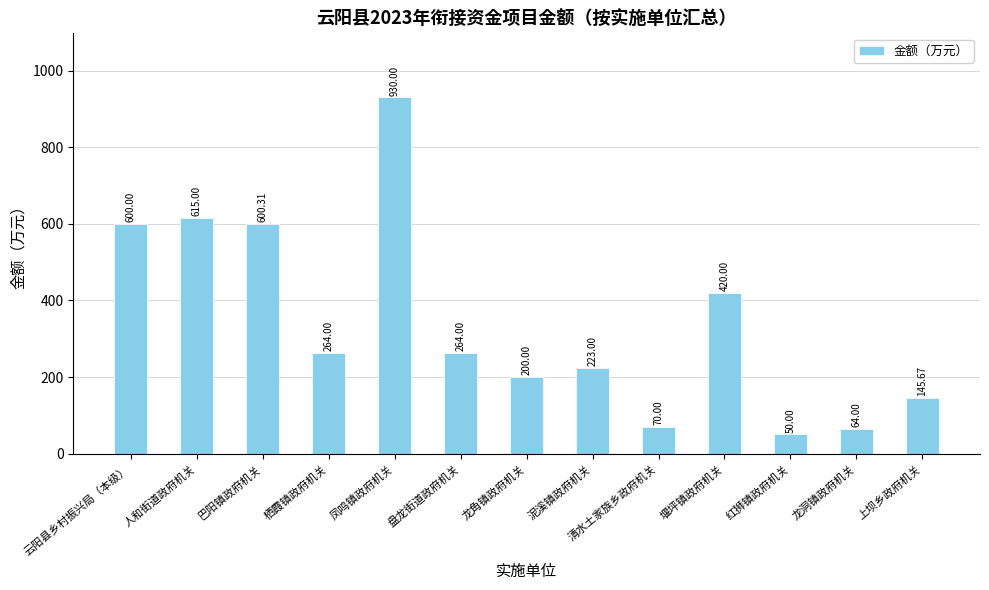

At which label is the value closest to 490?

堰坪镇政府机关